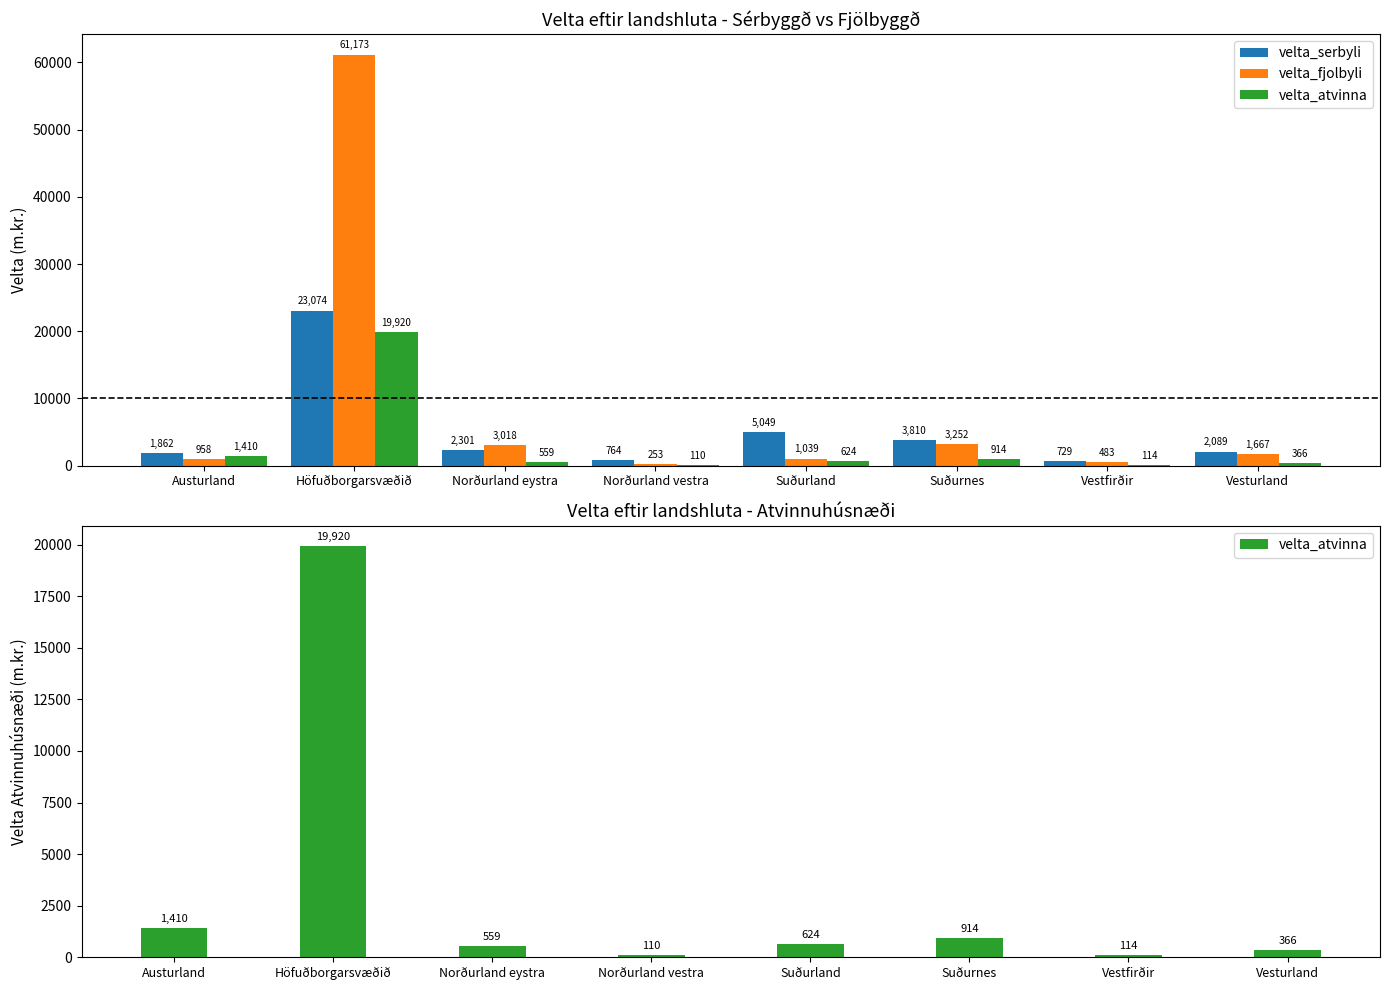

Rank the series at Norðurland vestra from lowest to highest value.

velta_atvinna, velta_fjolbyli, velta_serbyli